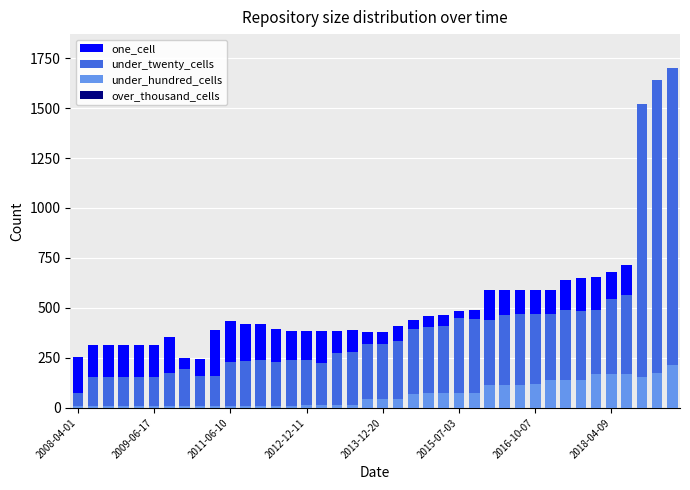

Reading left to right, list all the values displayed in this chart.

one_cell: 255	312	316	316	312	315	356	251	245	388	433	421	421	396	384	385	386	387	390	381	378	412	441	461	464	483	489	589	590	588	589	591	641	650	653	681	716	1079	1142	1163
under_twenty_cells: 74	154	154	154	154	154	174	192	157	157	229	233	237	231	238	240	223	276	277	317	318	335	396	404	408	451	444	440	463	469	472	469	491	486	490	544	567	1518	1640	1700
under_hundred_cells: 9	8	9	9	9	9	9	9	9	9	9	9	9	9	10	12	12	13	13	42	42	43	70	73	73	74	74	113	116	116	117	140	141	141	168	168	168	156	175	212
over_thousand_cells: 0	0	0	0	0	0	0	0	0	0	0	0	0	0	0	0	0	0	0	0	0	0	0	0	0	0	0	0	0	0	0	0	0	0	0	0	0	0	0	0